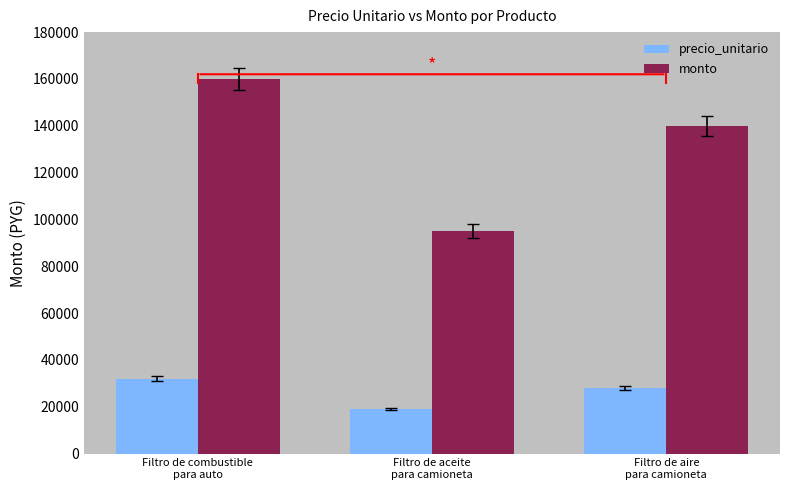

Count the number of categories in the chart.

3